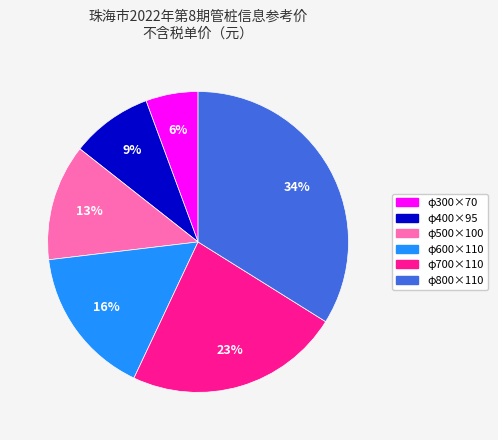

Which category has the biggest portion of the pie?

φ800×110